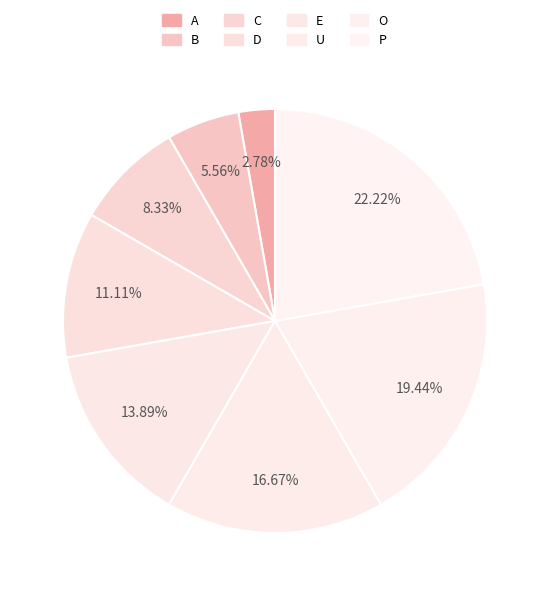

Is there a majority slice in this chart?

No